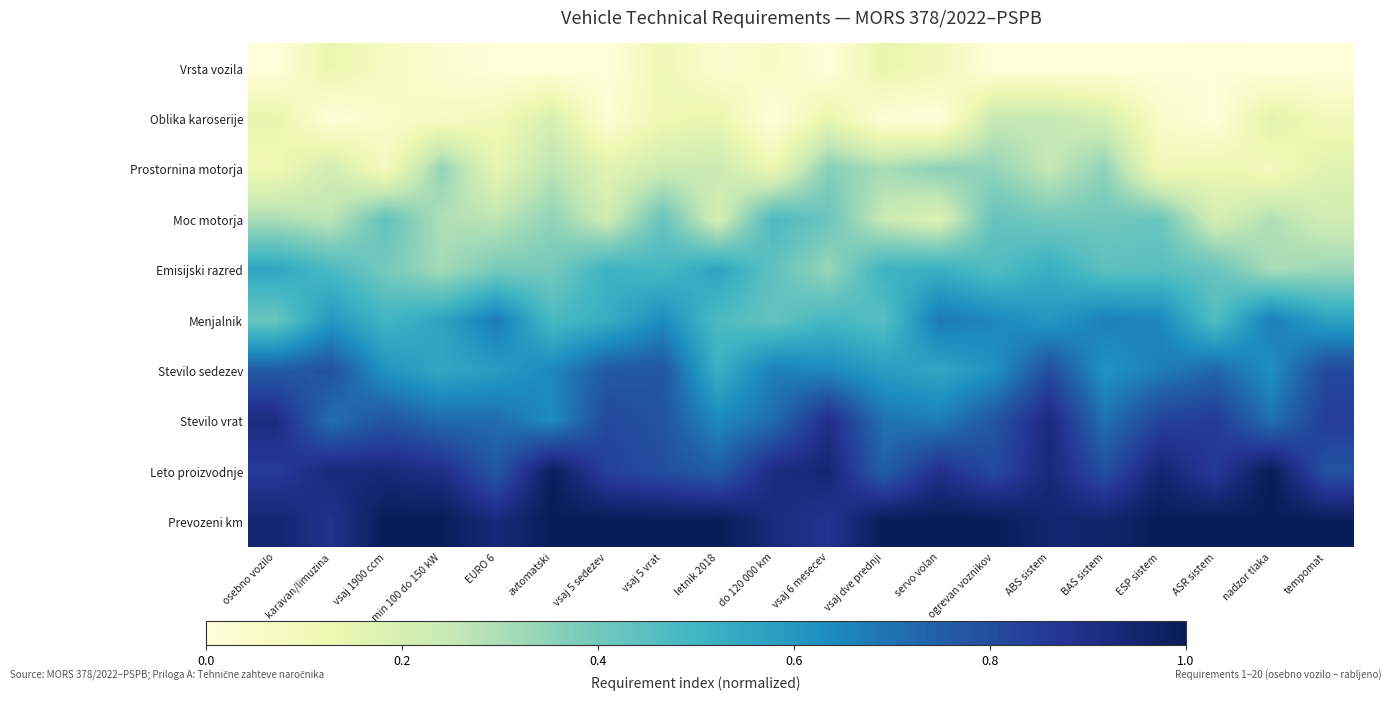

Reading right to left, what are all the values shown in this chart?

Vrsta vozila: tempomat=0.0	nadzor tlaka=0.0	ASR sistem=0.0	ESP sistem=0.0	BAS sistem=0.0	ABS sistem=0.0	ogrevan voznikov=0.0	servo volan=0.1	vsaj dve prednji=0.1	vsaj 6 mesecev=0.0	do 120 000 km=0.1	letnik 2018=0.0	vsaj 5 vrat=0.1	vsaj 5 sedezev=0.0	avtomatski=0.0	EURO 6=0.0	min 100 do 150 kW=0.0	vsaj 1900 ccm=0.1	karavan/limuzina=0.1	osebno vozilo=0.0
Oblika karoserije: tempomat=0.1	nadzor tlaka=0.2	ASR sistem=0.0	ESP sistem=0.1	BAS sistem=0.2	ABS sistem=0.3	ogrevan voznikov=0.2	servo volan=0.0	vsaj dve prednji=0.0	vsaj 6 mesecev=0.1	do 120 000 km=0.0	letnik 2018=0.1	vsaj 5 vrat=0.1	vsaj 5 sedezev=0.0	avtomatski=0.2	EURO 6=0.1	min 100 do 150 kW=0.1	vsaj 1900 ccm=0.0	karavan/limuzina=0.0	osebno vozilo=0.1
Prostornina motorja: tempomat=0.2	nadzor tlaka=0.1	ASR sistem=0.1	ESP sistem=0.1	BAS sistem=0.3	ABS sistem=0.3	ogrevan voznikov=0.3	servo volan=0.4	vsaj dve prednji=0.3	vsaj 6 mesecev=0.4	do 120 000 km=0.1	letnik 2018=0.2	vsaj 5 vrat=0.2	vsaj 5 sedezev=0.2	avtomatski=0.3	EURO 6=0.1	min 100 do 150 kW=0.3	vsaj 1900 ccm=0.1	karavan/limuzina=0.2	osebno vozilo=0.1
Moc motorja: tempomat=0.2	nadzor tlaka=0.3	ASR sistem=0.2	ESP sistem=0.4	BAS sistem=0.4	ABS sistem=0.4	ogrevan voznikov=0.4	servo volan=0.2	vsaj dve prednji=0.2	vsaj 6 mesecev=0.4	do 120 000 km=0.5	letnik 2018=0.2	vsaj 5 vrat=0.4	vsaj 5 sedezev=0.2	avtomatski=0.3	EURO 6=0.3	min 100 do 150 kW=0.3	vsaj 1900 ccm=0.4	karavan/limuzina=0.3	osebno vozilo=0.3
Emisijski razred: tempomat=0.3	nadzor tlaka=0.3	ASR sistem=0.4	ESP sistem=0.5	BAS sistem=0.4	ABS sistem=0.5	ogrevan voznikov=0.5	servo volan=0.5	vsaj dve prednji=0.5	vsaj 6 mesecev=0.3	do 120 000 km=0.4	letnik 2018=0.6	vsaj 5 vrat=0.5	vsaj 5 sedezev=0.5	avtomatski=0.4	EURO 6=0.4	min 100 do 150 kW=0.3	vsaj 1900 ccm=0.4	karavan/limuzina=0.5	osebno vozilo=0.6
Menjalnik: tempomat=0.6	nadzor tlaka=0.7	ASR sistem=0.5	ESP sistem=0.6	BAS sistem=0.7	ABS sistem=0.6	ogrevan voznikov=0.6	servo volan=0.7	vsaj dve prednji=0.5	vsaj 6 mesecev=0.5	do 120 000 km=0.4	letnik 2018=0.5	vsaj 5 vrat=0.6	vsaj 5 sedezev=0.5	avtomatski=0.5	EURO 6=0.7	min 100 do 150 kW=0.6	vsaj 1900 ccm=0.5	karavan/limuzina=0.6	osebno vozilo=0.4
Stevilo sedezev: tempomat=0.8	nadzor tlaka=0.6	ASR sistem=0.7	ESP sistem=0.7	BAS sistem=0.6	ABS sistem=0.8	ogrevan voznikov=0.6	servo volan=0.6	vsaj dve prednji=0.6	vsaj 6 mesecev=0.6	do 120 000 km=0.7	letnik 2018=0.5	vsaj 5 vrat=0.8	vsaj 5 sedezev=0.8	avtomatski=0.6	EURO 6=0.6	min 100 do 150 kW=0.5	vsaj 1900 ccm=0.6	karavan/limuzina=0.8	osebno vozilo=0.8
Stevilo vrat: tempomat=0.8	nadzor tlaka=0.7	ASR sistem=0.9	ESP sistem=0.8	BAS sistem=0.7	ABS sistem=0.9	ogrevan voznikov=0.8	servo volan=0.7	vsaj dve prednji=0.7	vsaj 6 mesecev=0.9	do 120 000 km=0.7	letnik 2018=0.6	vsaj 5 vrat=0.8	vsaj 5 sedezev=0.8	avtomatski=0.6	EURO 6=0.7	min 100 do 150 kW=0.7	vsaj 1900 ccm=0.8	karavan/limuzina=0.7	osebno vozilo=0.9
Leto proizvodnje: tempomat=0.8	nadzor tlaka=1.0	ASR sistem=0.9	ESP sistem=0.9	BAS sistem=0.8	ABS sistem=0.9	ogrevan voznikov=0.8	servo volan=0.9	vsaj dve prednji=0.7	vsaj 6 mesecev=0.9	do 120 000 km=0.9	letnik 2018=0.8	vsaj 5 vrat=0.8	vsaj 5 sedezev=0.8	avtomatski=1.0	EURO 6=0.8	min 100 do 150 kW=0.9	vsaj 1900 ccm=0.9	karavan/limuzina=0.9	osebno vozilo=0.8
Prevozeni km: tempomat=1.0	nadzor tlaka=1.0	ASR sistem=1.0	ESP sistem=1.0	BAS sistem=1.0	ABS sistem=1.0	ogrevan voznikov=1.0	servo volan=1.0	vsaj dve prednji=1.0	vsaj 6 mesecev=0.9	do 120 000 km=0.9	letnik 2018=1.0	vsaj 5 vrat=1.0	vsaj 5 sedezev=1.0	avtomatski=1.0	EURO 6=0.9	min 100 do 150 kW=1.0	vsaj 1900 ccm=1.0	karavan/limuzina=0.9	osebno vozilo=1.0